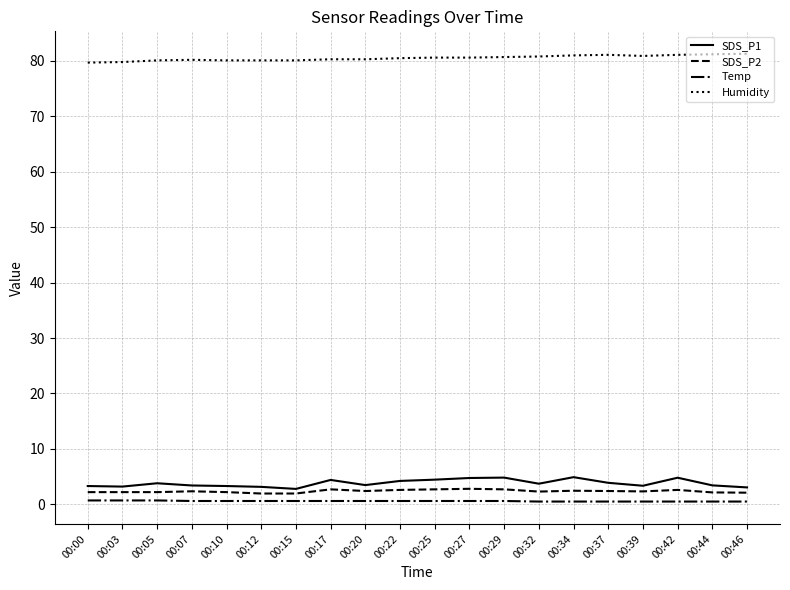

Rank the series by their maximum value, from lowest to highest.

Temp, SDS_P2, SDS_P1, Humidity